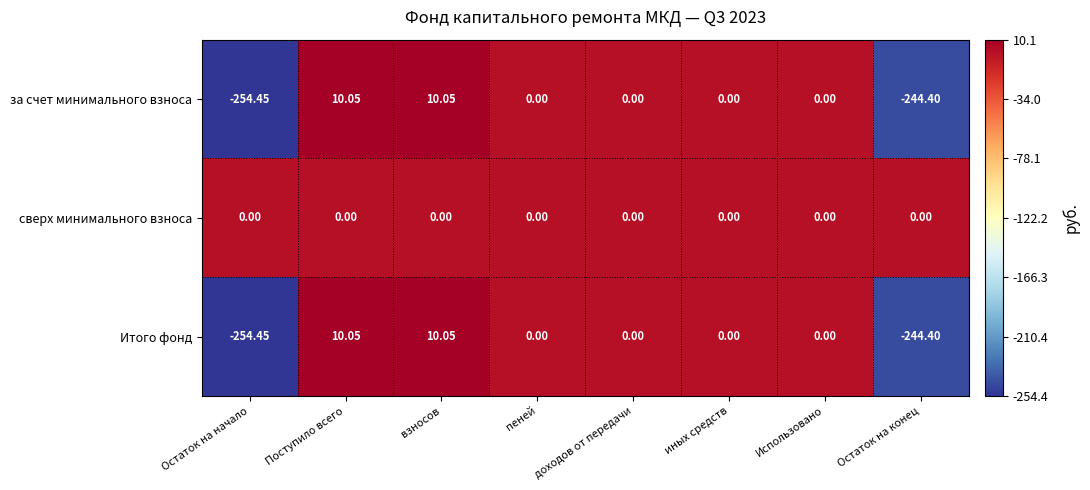

Count the number of categories in the chart.

8